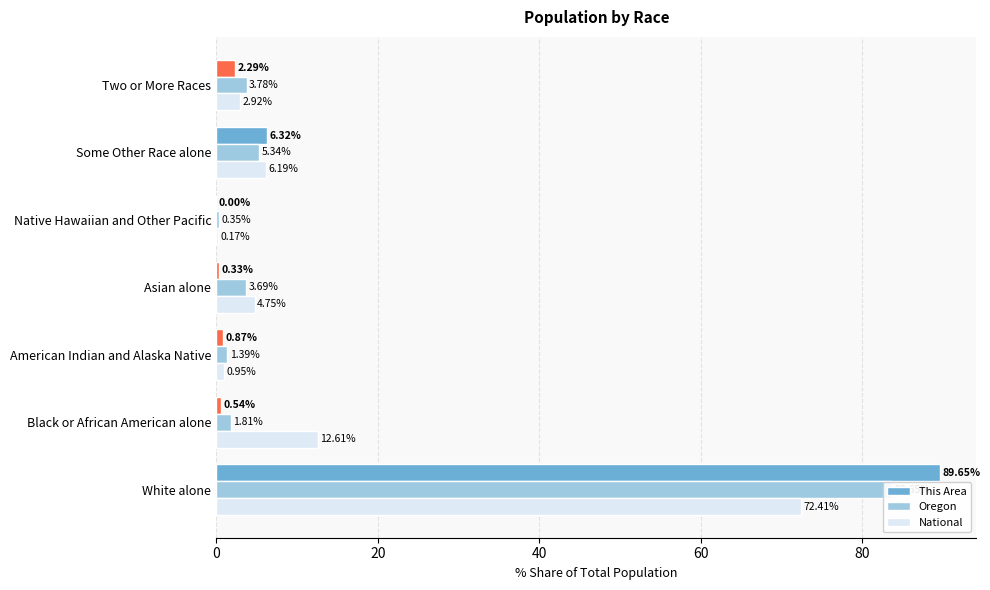

What is the difference between the maximum and minimum values in the This Area series?

89.7